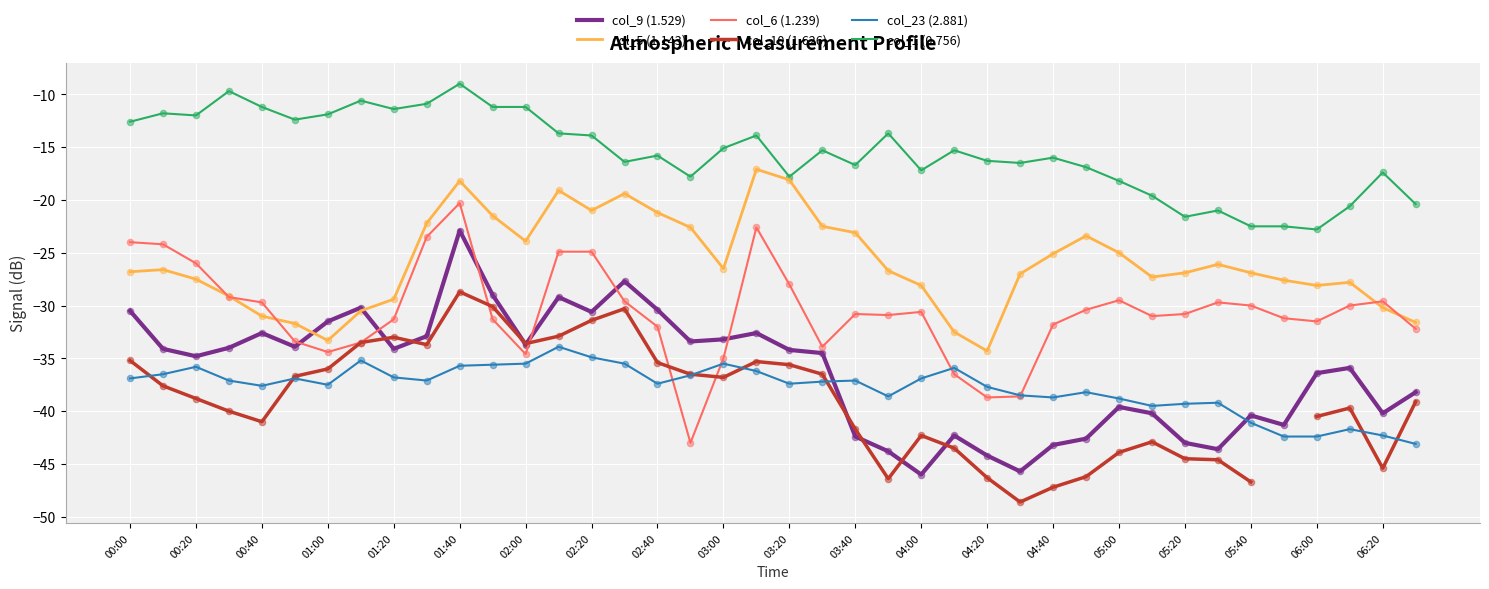

What are all the series names shown in the legend?

col_9 (1.529), col_5 (1.143), col_6 (1.239), col_10 (1.626), col_23 (2.881), col_1 (0.756)